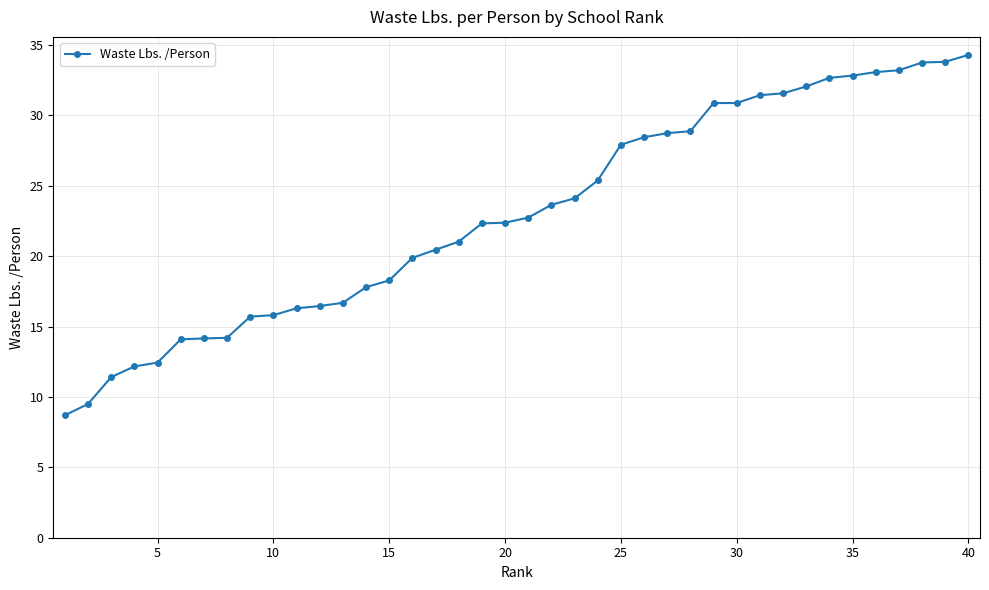

What is the greatest value displayed?

34.3